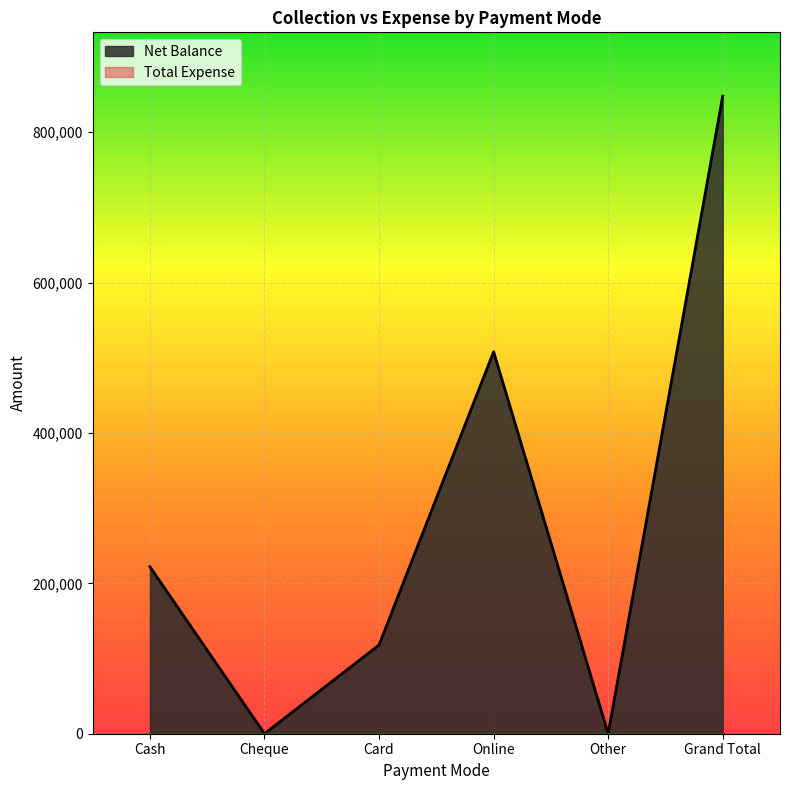

True or false: there are more than 1 points higher than both neighbors.

False